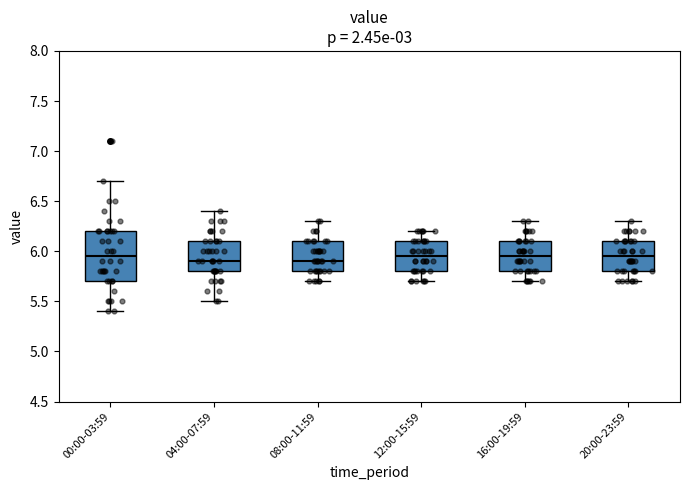

Reading left to right, transcribe this box plot: for each box, give where its median line is, the range the box spans, and where its two whiskers end, as read against the y-axis. The values are not printed on the chart, so give them approximately, as read against the axis.

00:00-03:59: median 5.95, box 5.70 to 6.20, whiskers 5.40 to 6.70
04:00-07:59: median 5.90, box 5.80 to 6.10, whiskers 5.50 to 6.40
08:00-11:59: median 5.90, box 5.80 to 6.10, whiskers 5.70 to 6.30
12:00-15:59: median 5.95, box 5.80 to 6.10, whiskers 5.70 to 6.20
16:00-19:59: median 5.95, box 5.80 to 6.10, whiskers 5.70 to 6.30
20:00-23:59: median 5.95, box 5.80 to 6.10, whiskers 5.70 to 6.30